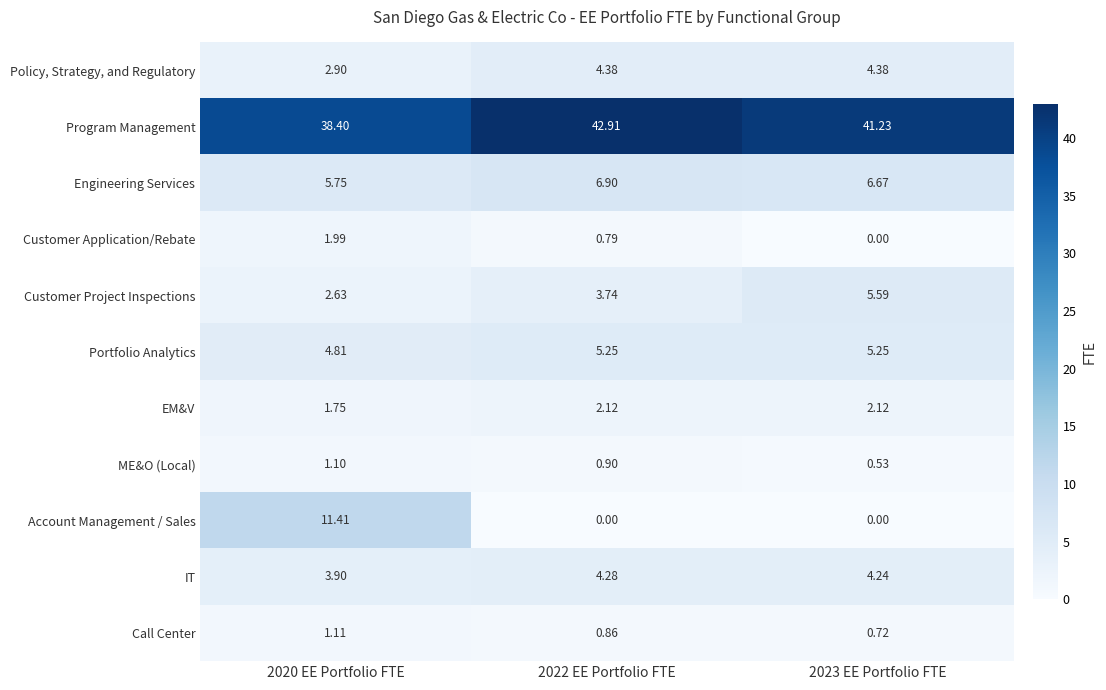

Rank the series by their maximum value, from highest to lowest.

Program Management, Account Management / Sales, Engineering Services, Customer Project Inspections, Portfolio Analytics, Policy, Strategy, and Regulatory, IT, EM&V, Customer Application/Rebate, Call Center, ME&O (Local)